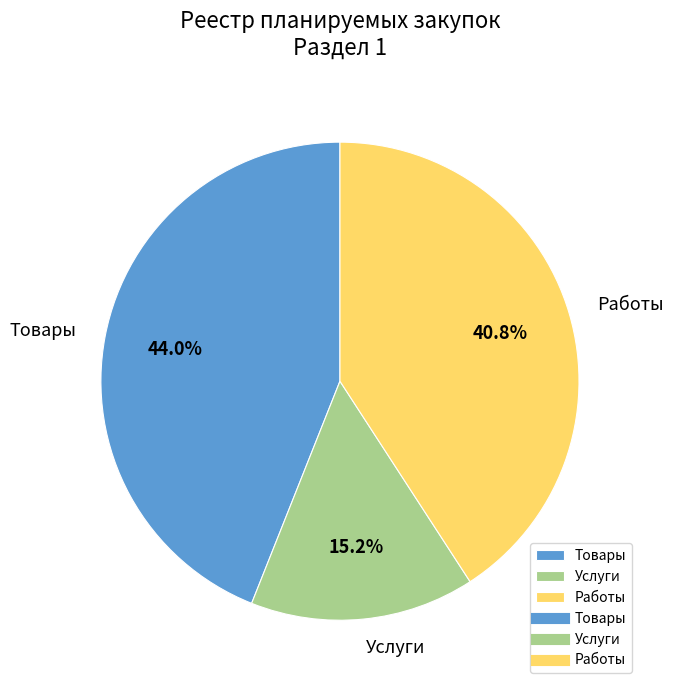

What portion of the pie excludes Работы?

59.2%